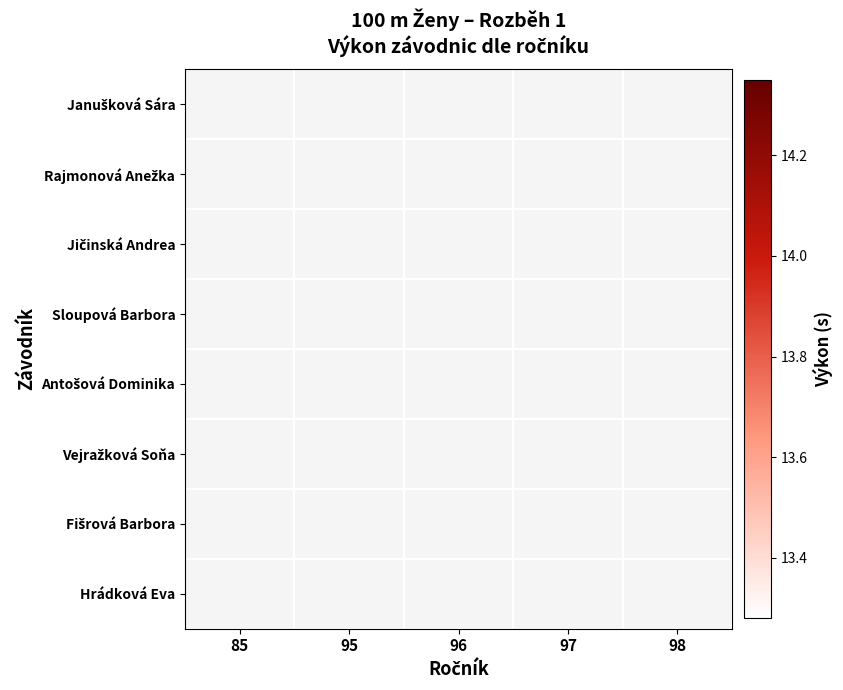

Which label corresponds to the smallest value in the chart?

97